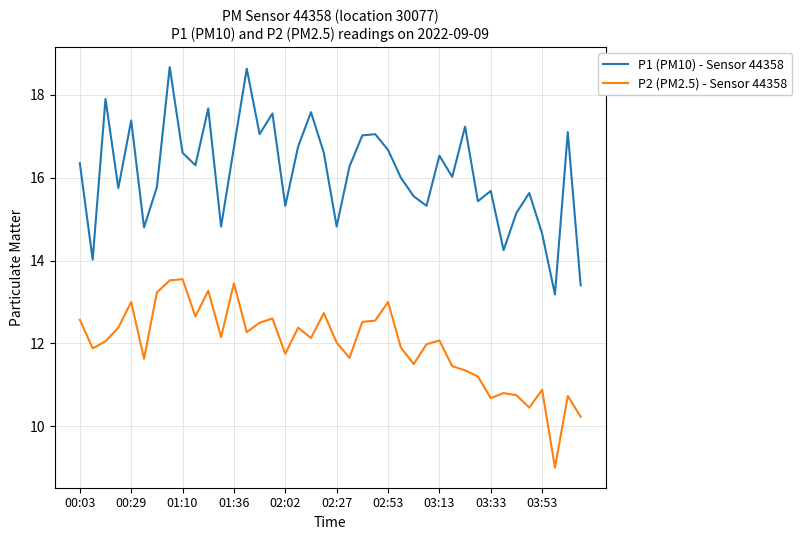

True or false: P2 (PM2.5) - Sensor 44358 and P1 (PM10) - Sensor 44358 cross at least once.

False